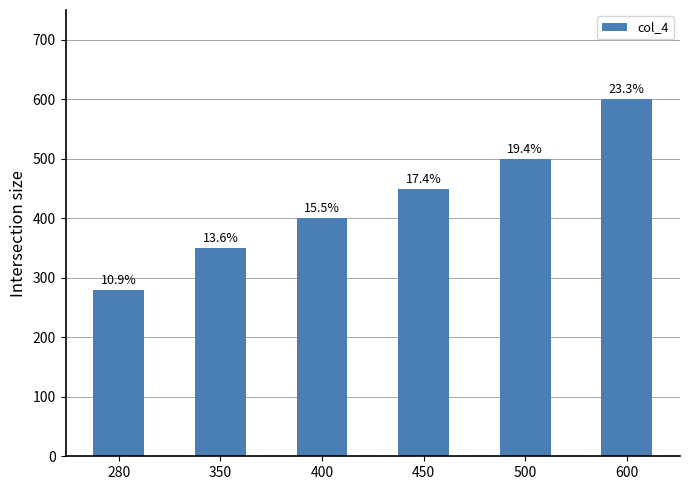

The chart shows a value of 148 at 280. True or false?

False